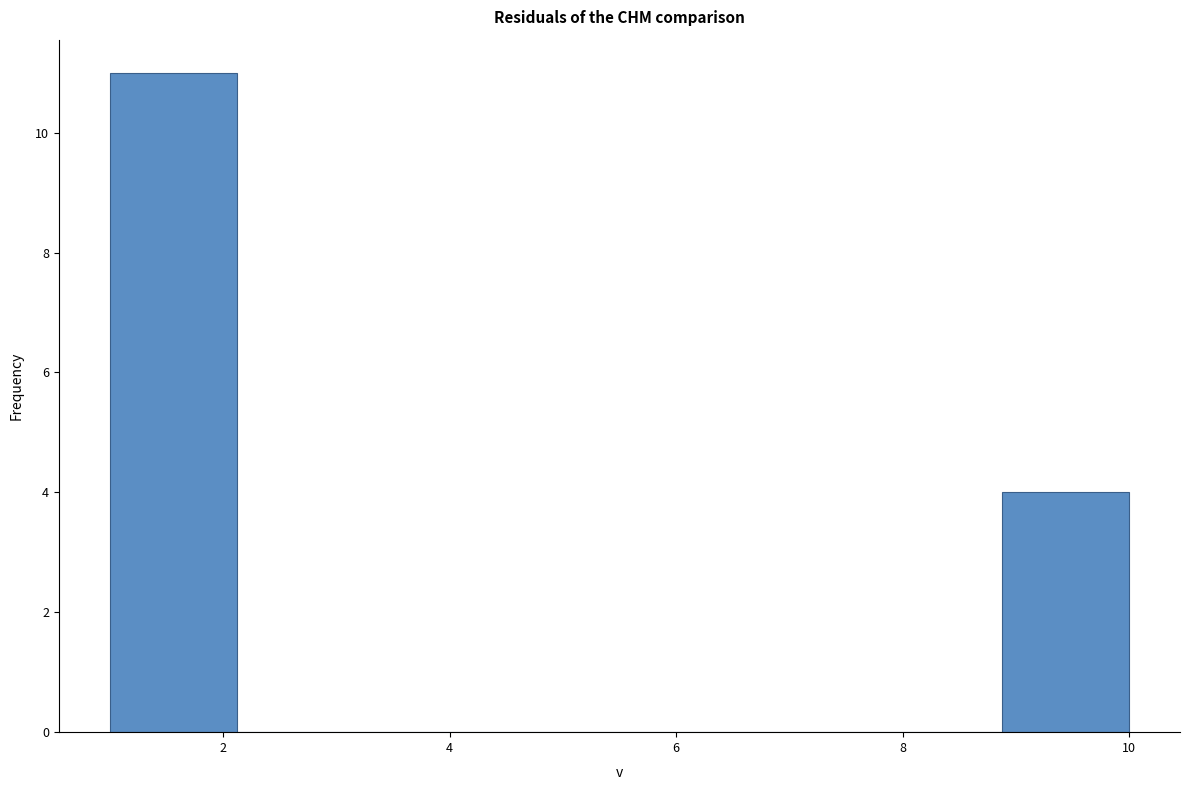

What is the height of the bar covering 1.0 to 2.2 on the x-axis? Neither the bar edges nor the heights are printed on the chart, so give them approximately, as read against the axes.

11